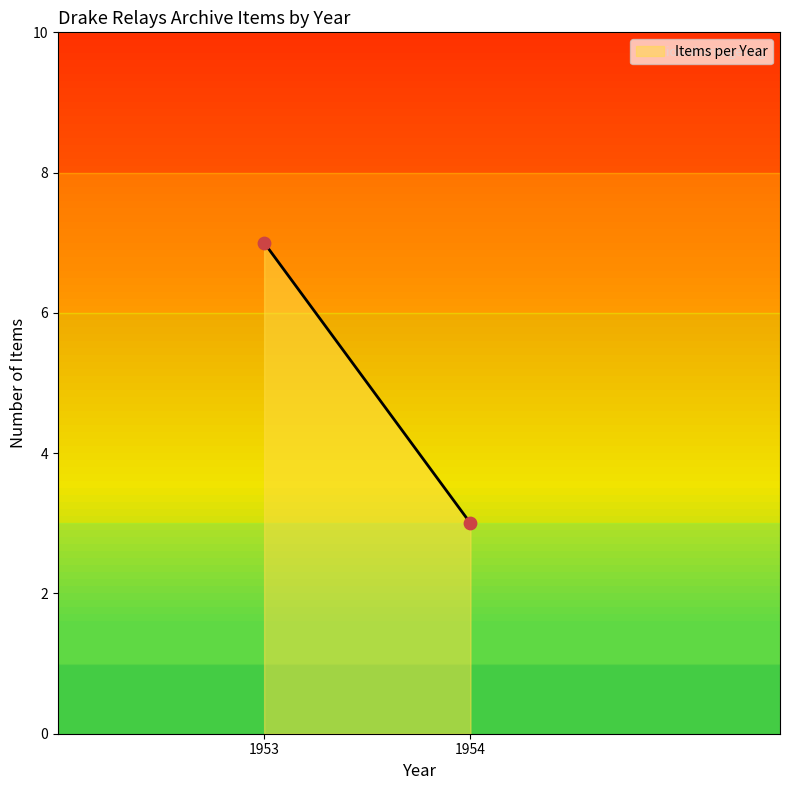

What is the minimum value for Items per Year?

3.0